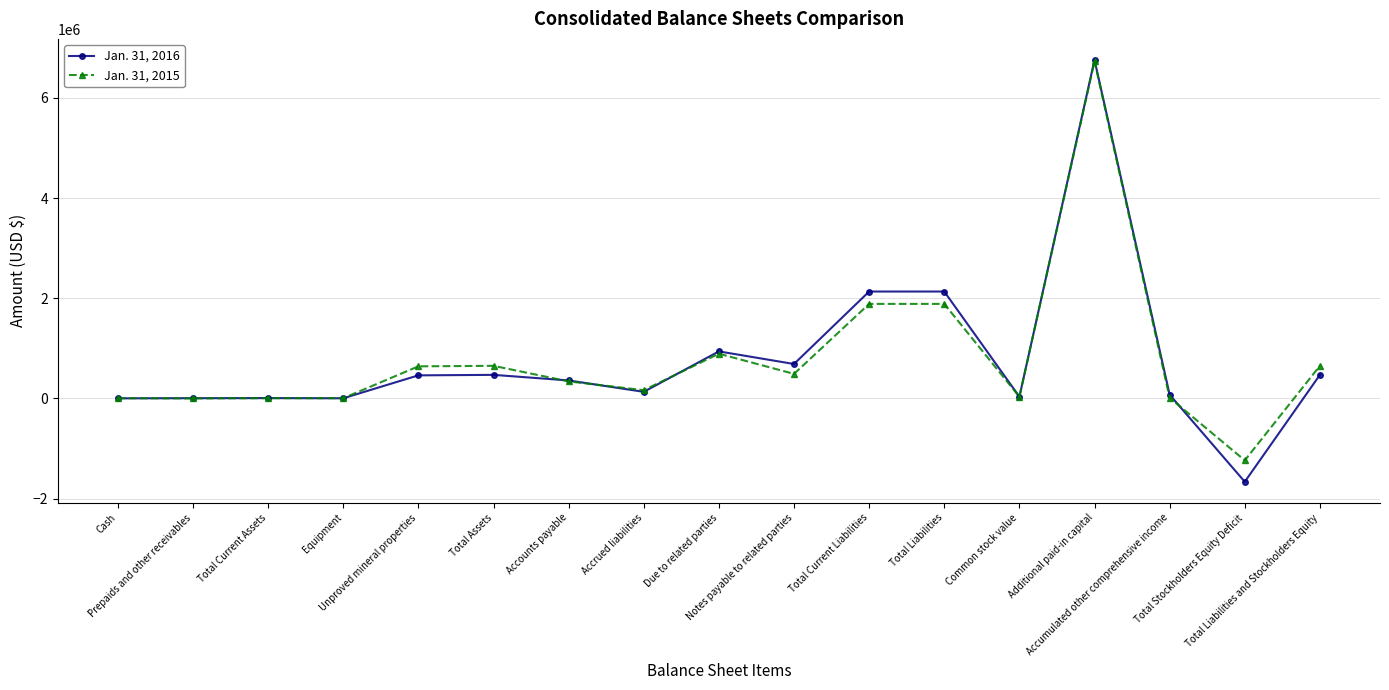

After their last crossing, which series has the higher values: Jan. 31, 2016 or Jan. 31, 2015?

Jan. 31, 2015